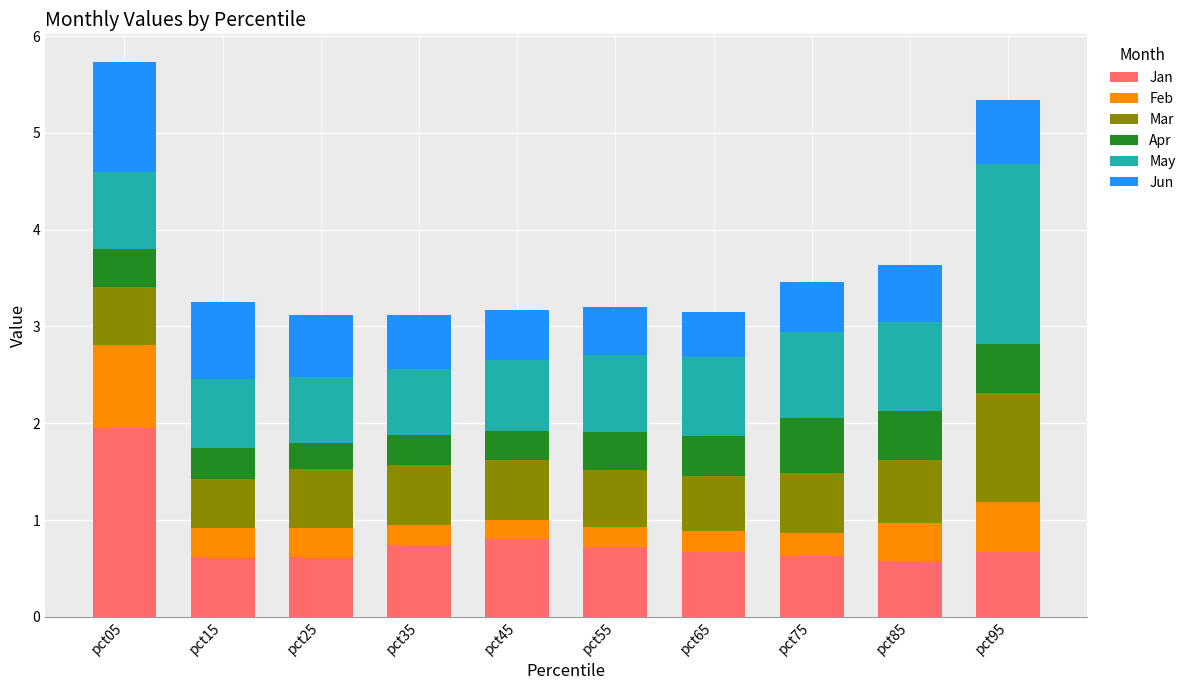

What is the total value across all series at pct85?

3.6